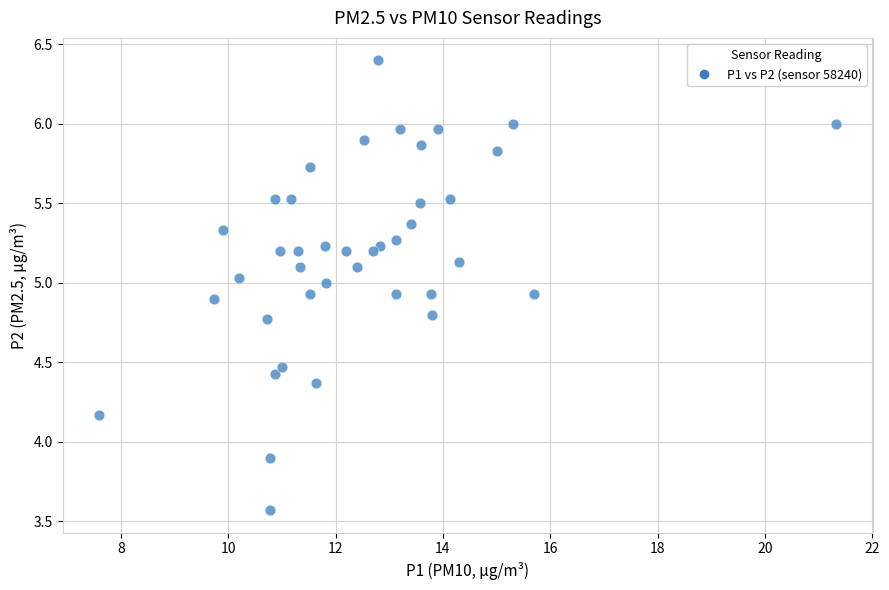

What Y value in the scatter plot is closest to 4?

3.9